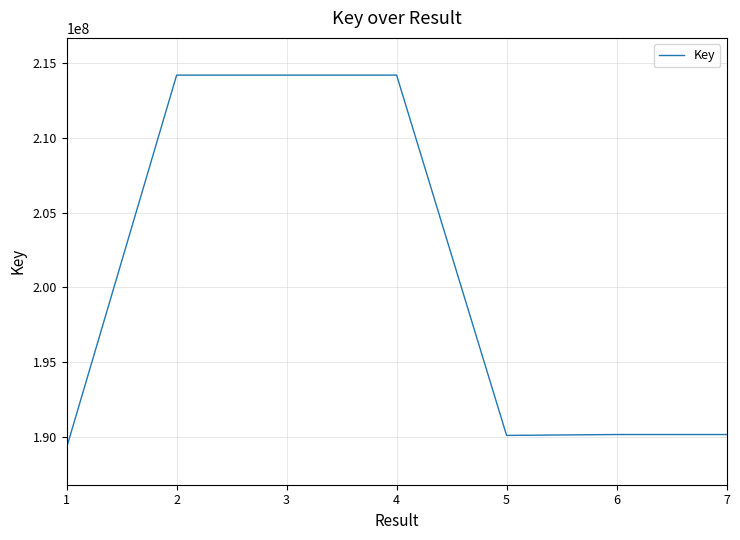

What is the sum of the values at 1 and 2?

403492541